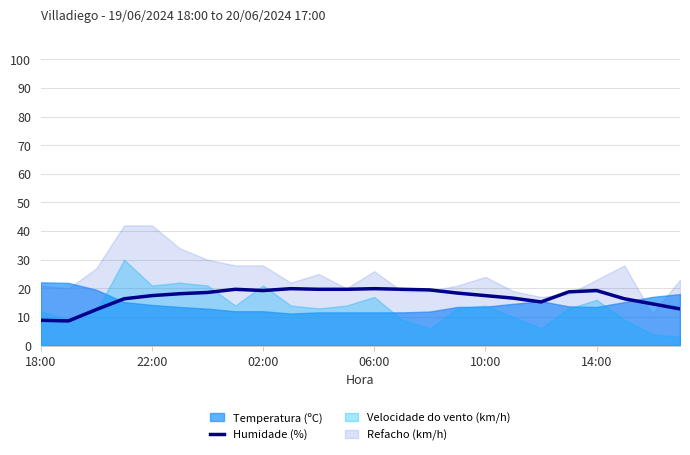

What is the maximum value for Humidade (%)?

19.9